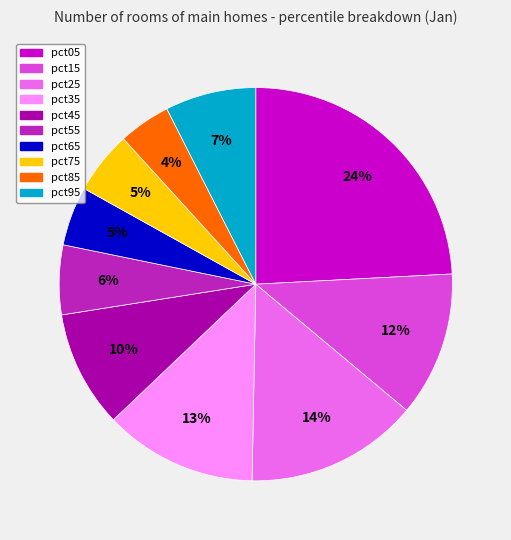

Between pct15 and pct35, which is larger?

pct35